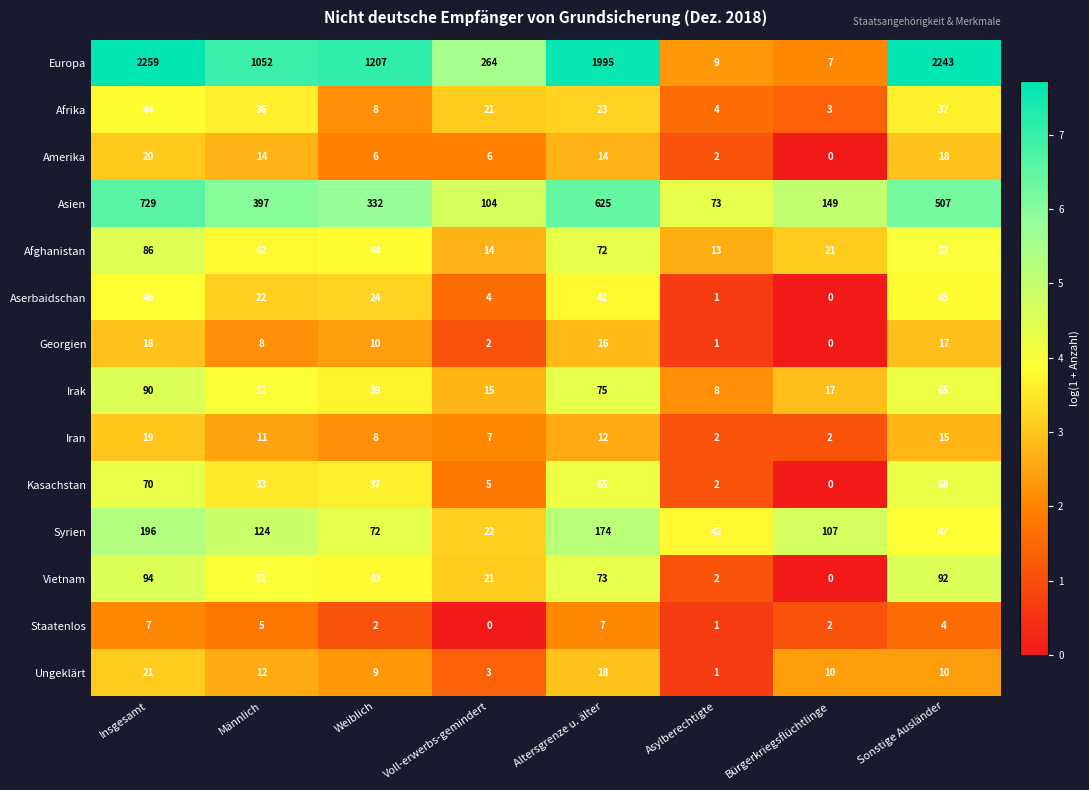

At which category is the sum across all series the highest?

Insgesamt